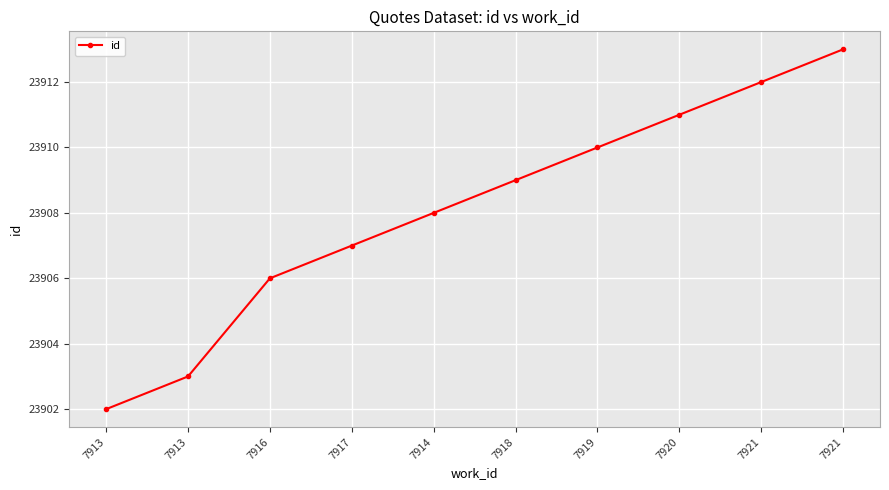

What is the difference between the maximum and minimum values?

11